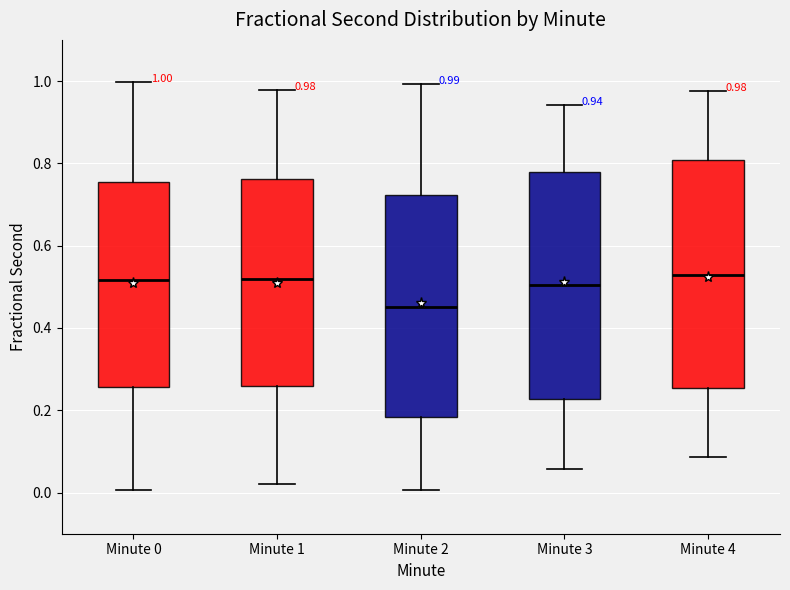

Which box has the lowest median line?

Minute 2